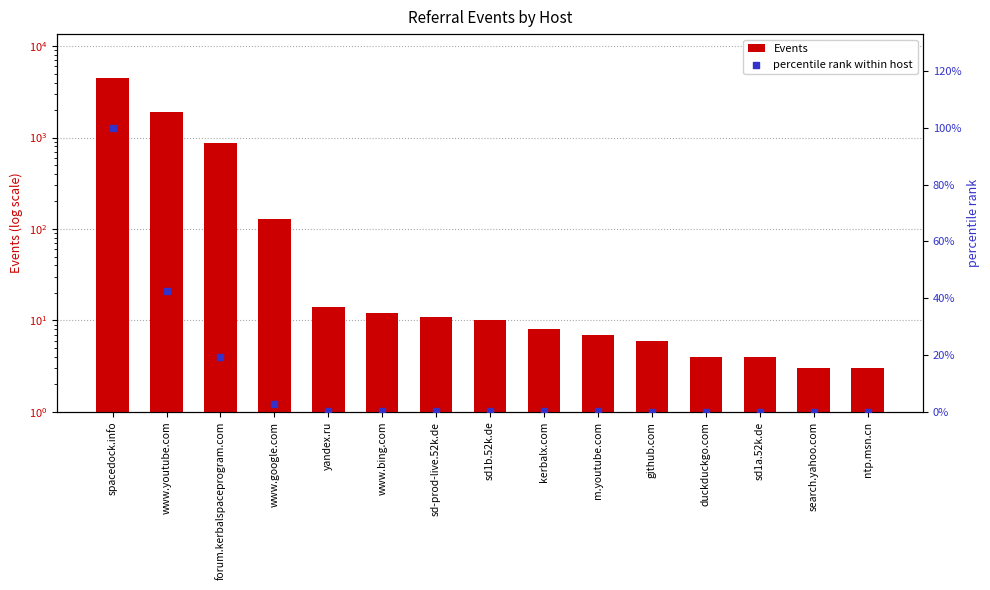

Is the value of Events at m.youtube.com greater than the value of percentile rank within host at www.bing.com?

Yes